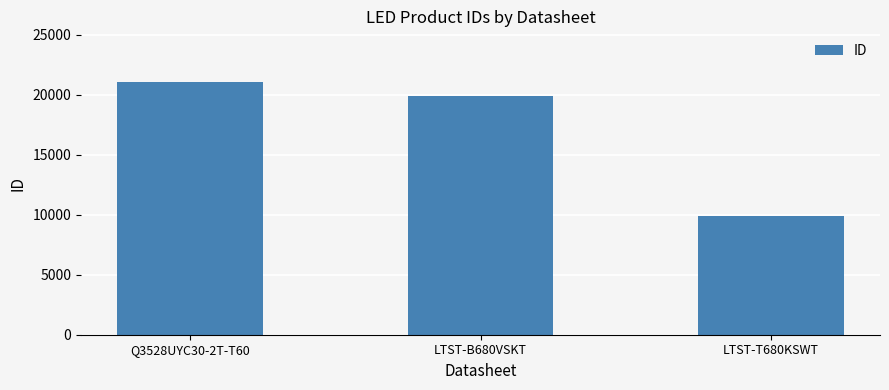

Approximately how many times larger is the value at LTST-T680KSWT compared to LTST-B680VSKT?

0.5